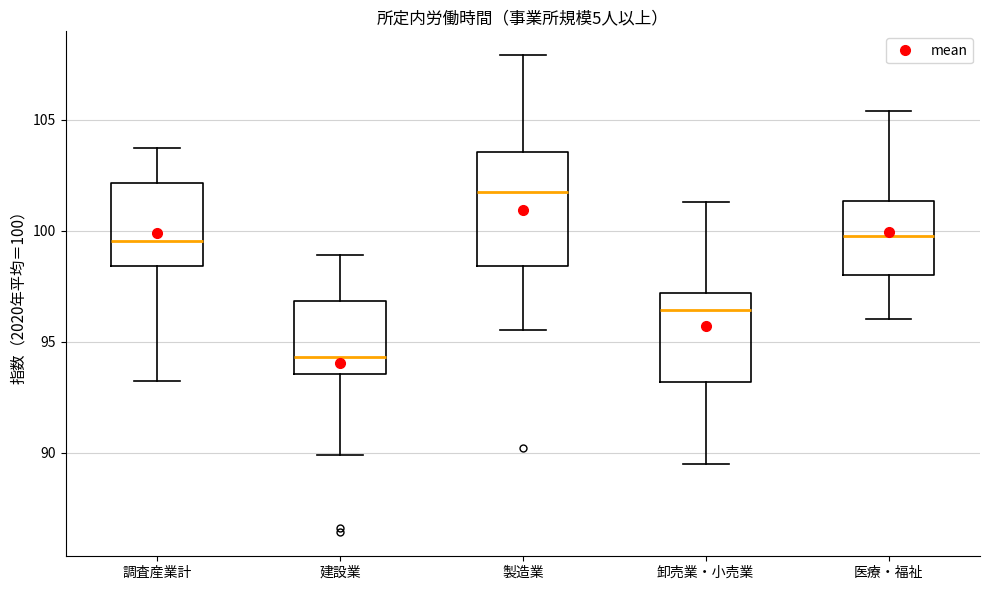

Comparing the boxes themselves (not the whiskers), which one is the tallest?

製造業